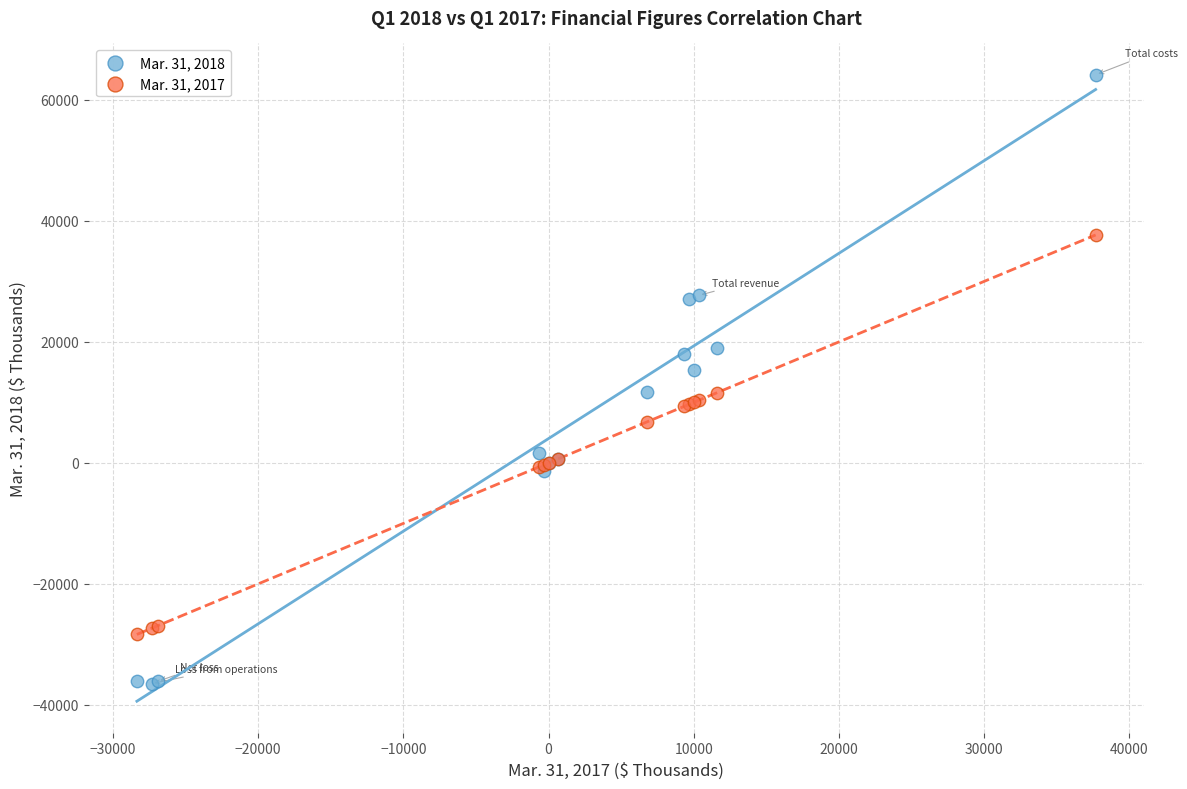

What is the X range (max minus min) for the scatter plot?

66025.0